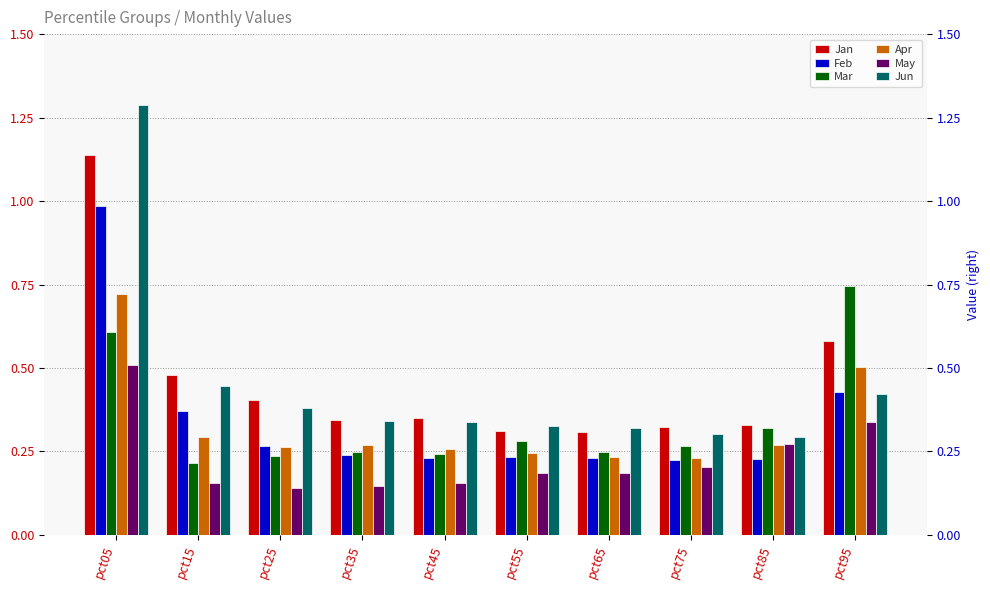

True or false: Apr has a value of 0.3 at pct25.

True